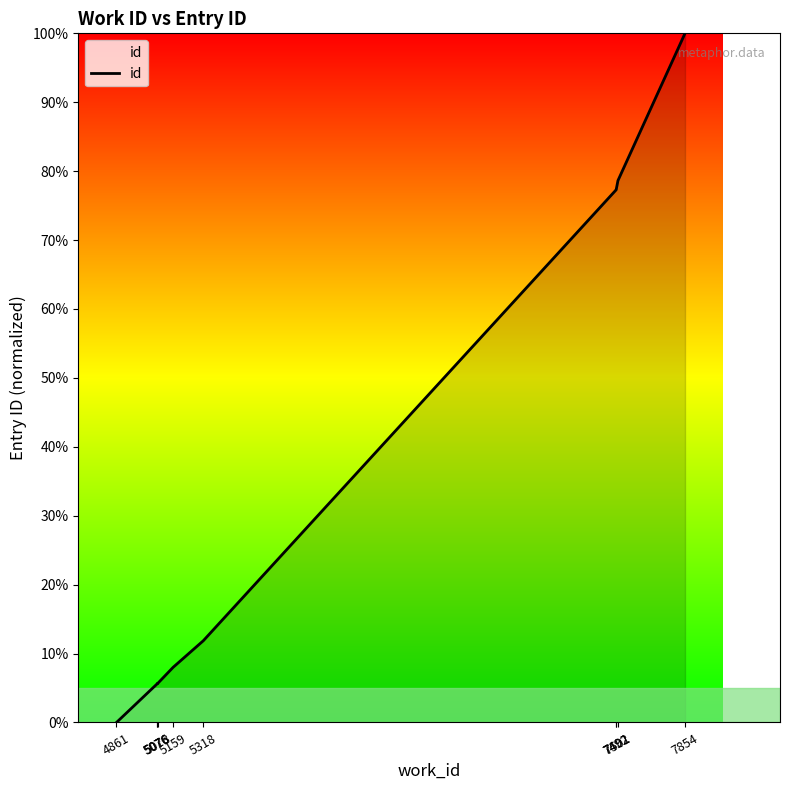

What is the sum of all values?

370.2